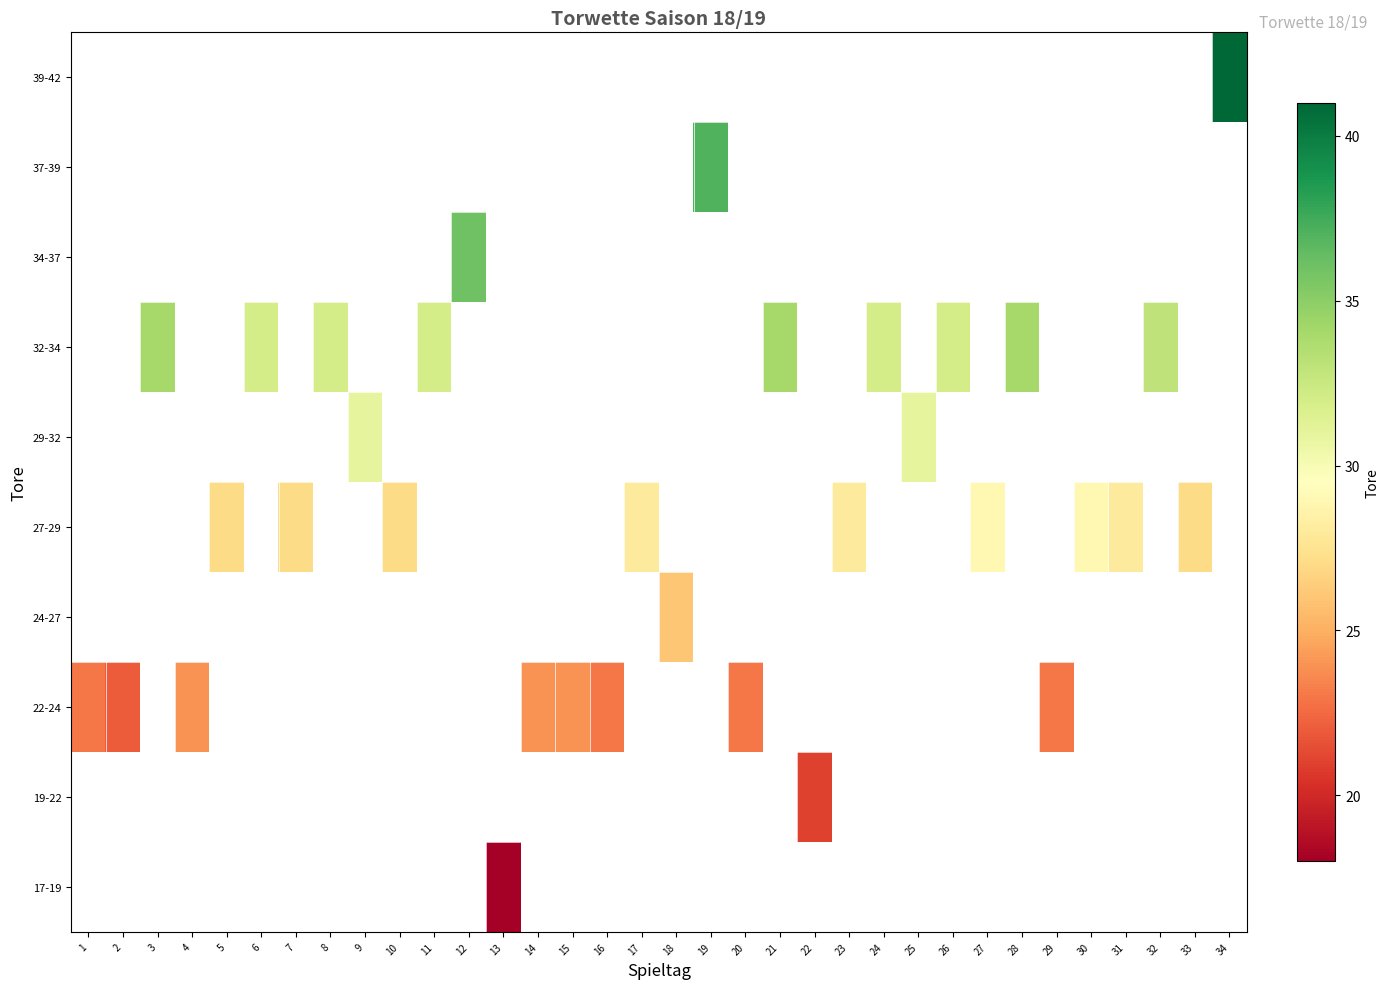

Rank the series by their maximum value, from highest to lowest.

17-19, 19-22, 22-24, 24-27, 27-29, 29-32, 32-34, 34-37, 37-39, 39-42